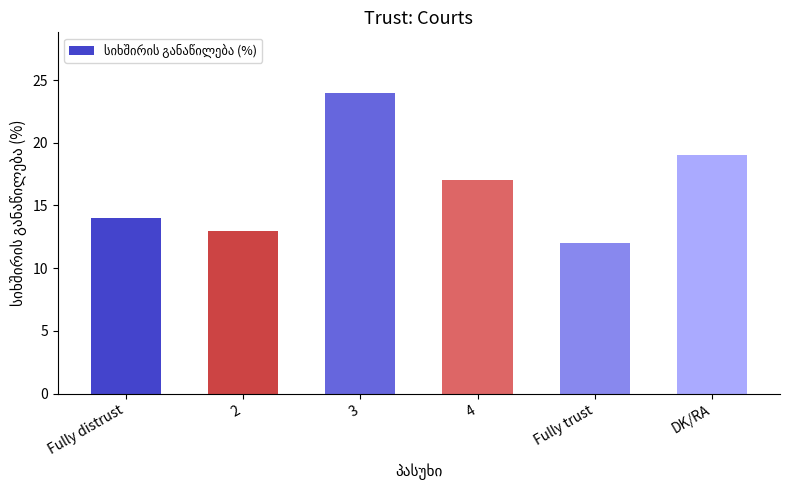

What position from the right is Fully trust?

2